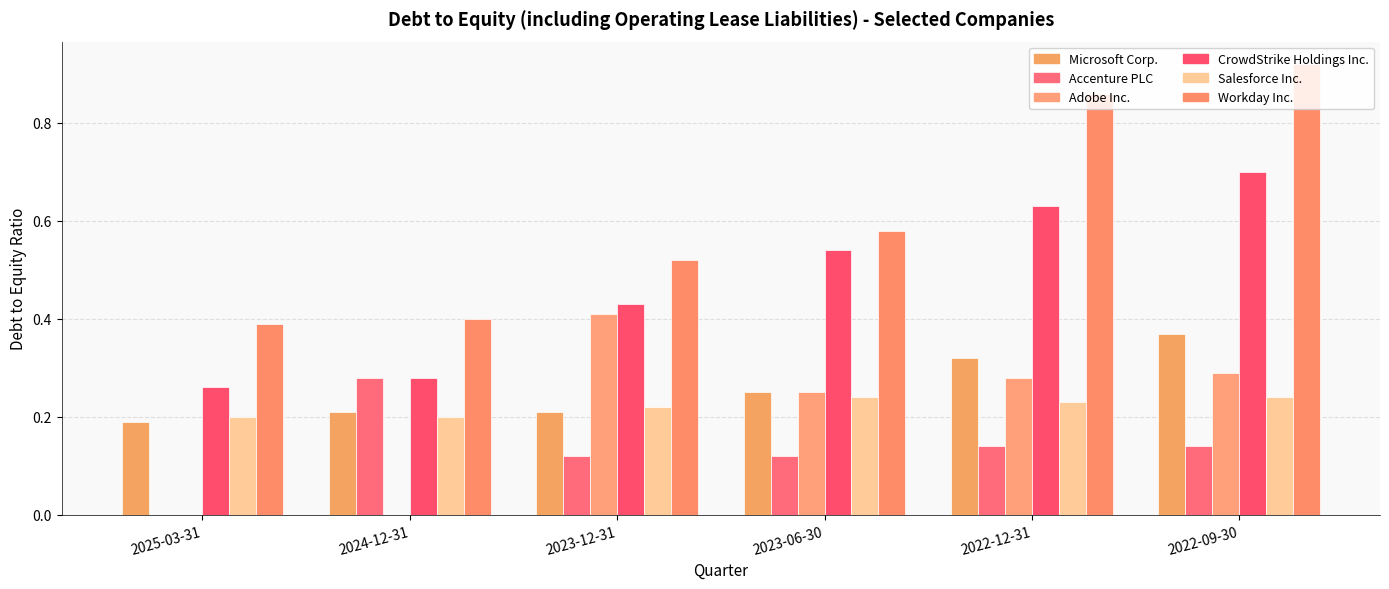

Rank the categories by CrowdStrike Holdings Inc. value from lowest to highest.

2025-03-31, 2024-12-31, 2023-12-31, 2023-06-30, 2022-12-31, 2022-09-30